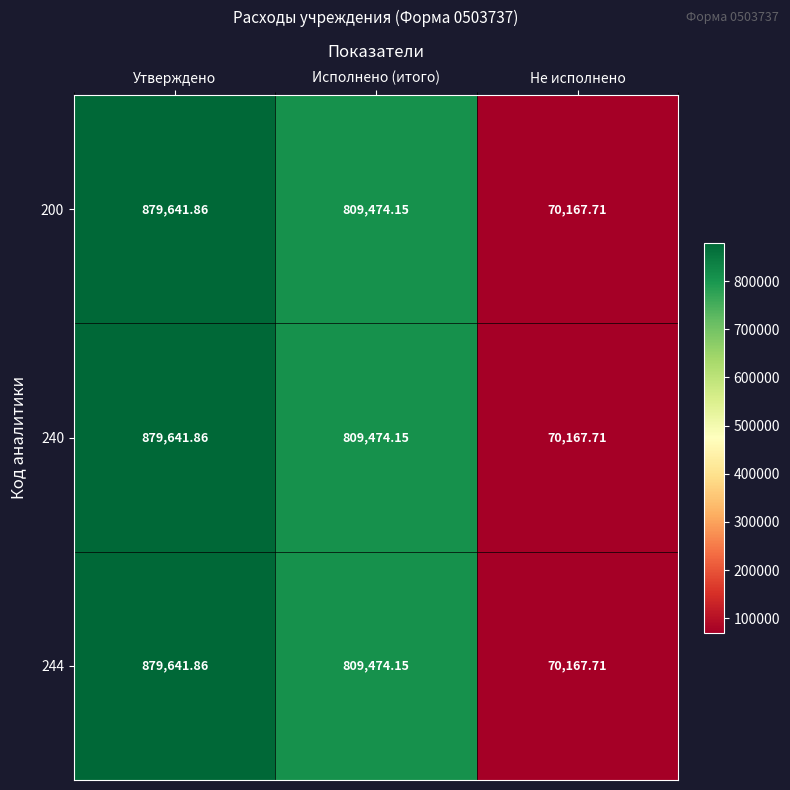

Is the value of 244 at Не исполнено greater than the value of 240 at Утверждено?

No